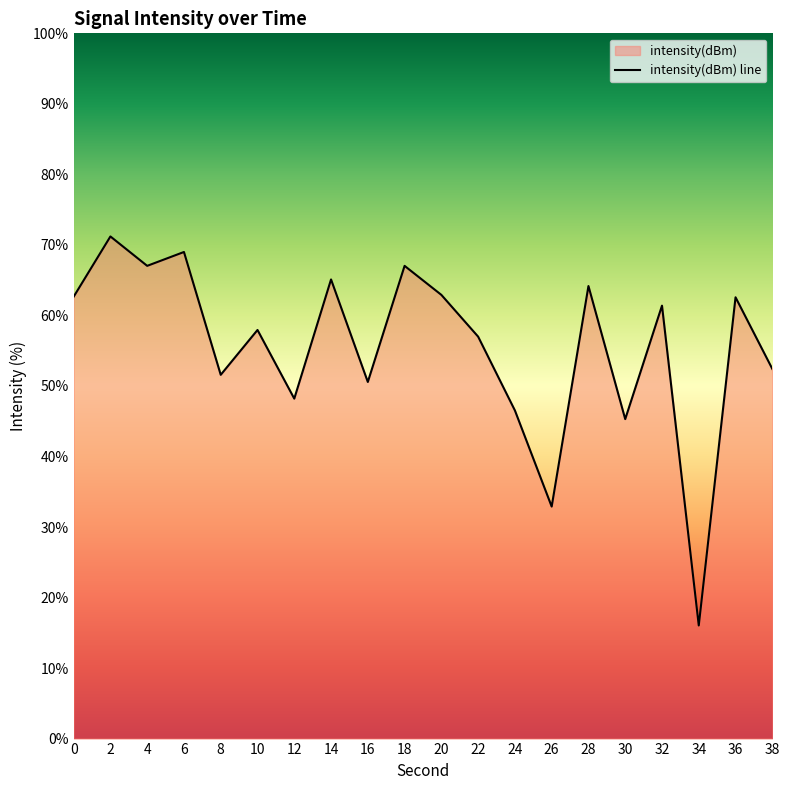

What is the minimum value shown in the chart?

16.0